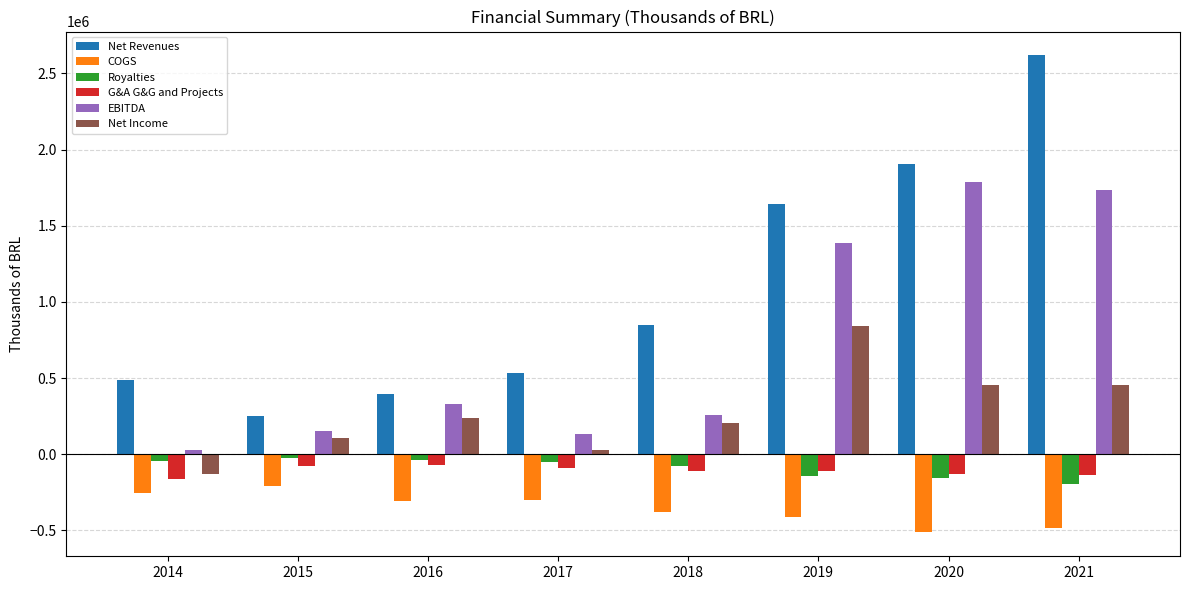

What is the value of the Net Revenues bar at the 6th from the left?

1644346